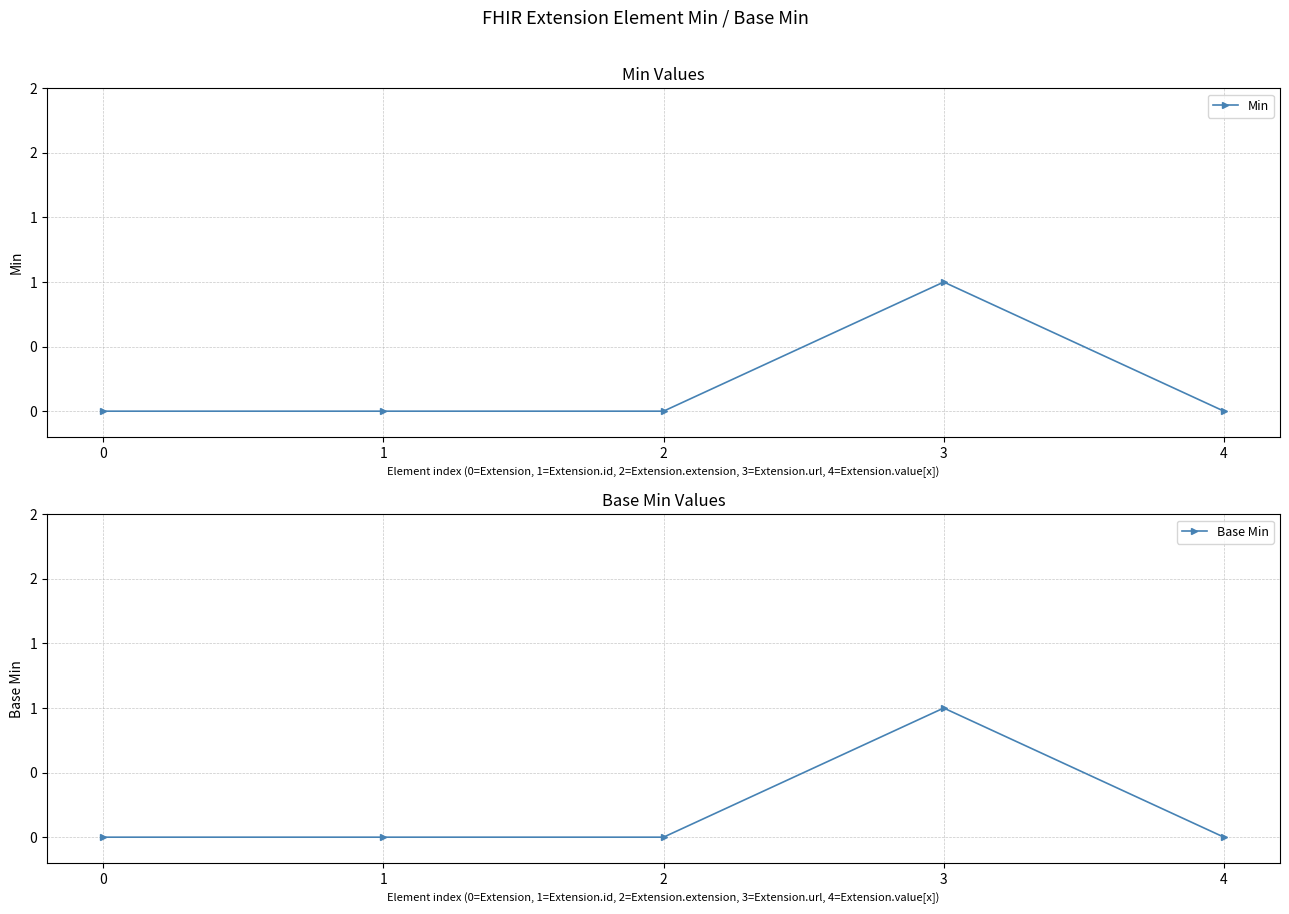

What are all the series names shown in the legend?

Min, Base Min